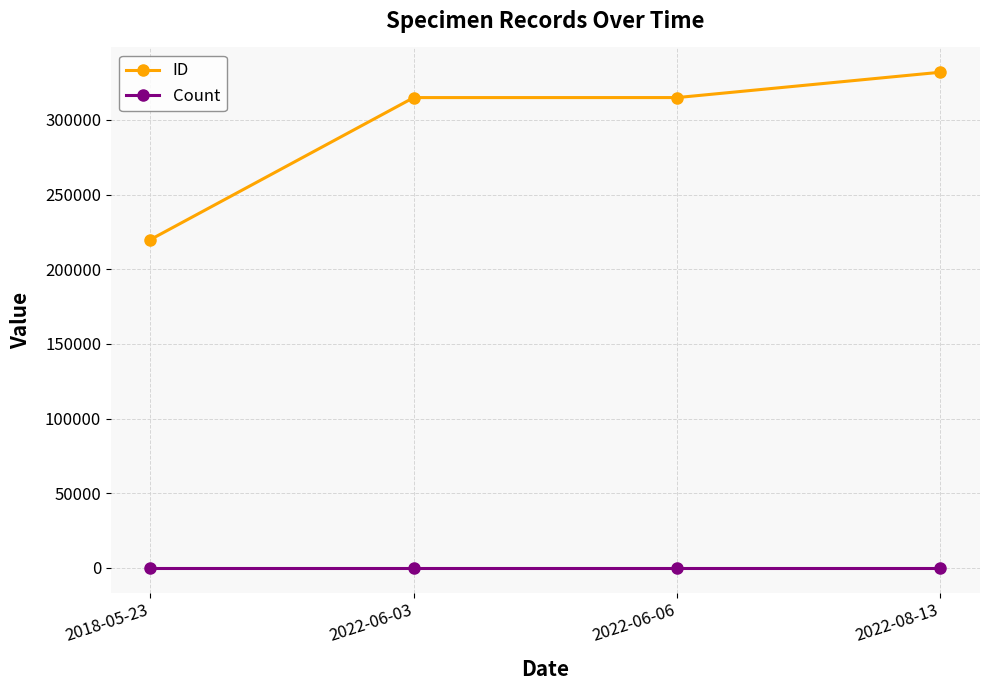

True or false: Count and ID cross at least once.

False